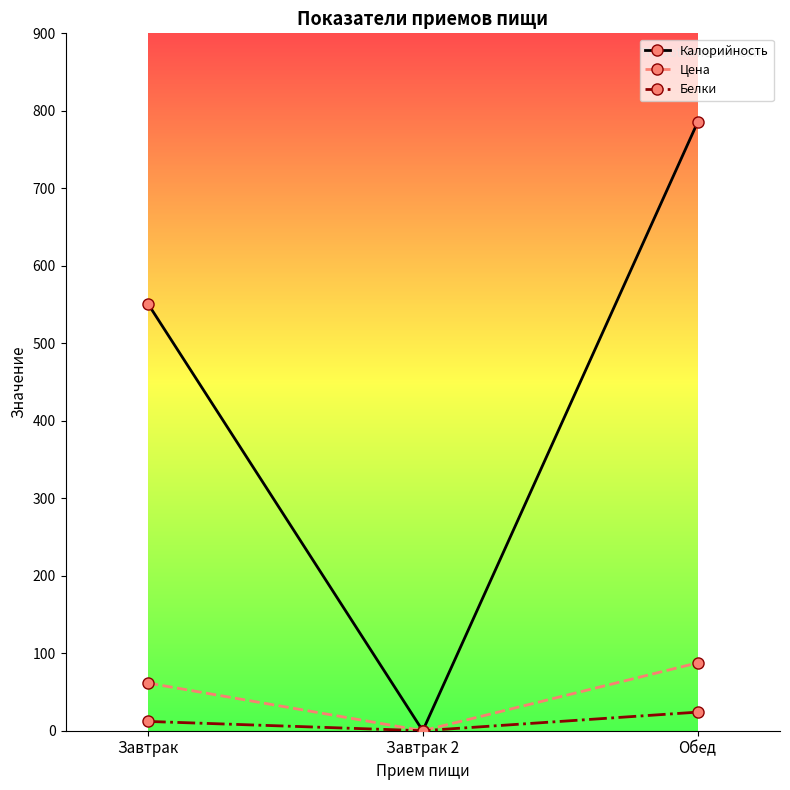

Which series has the largest range (max minus min)?

Калорийность